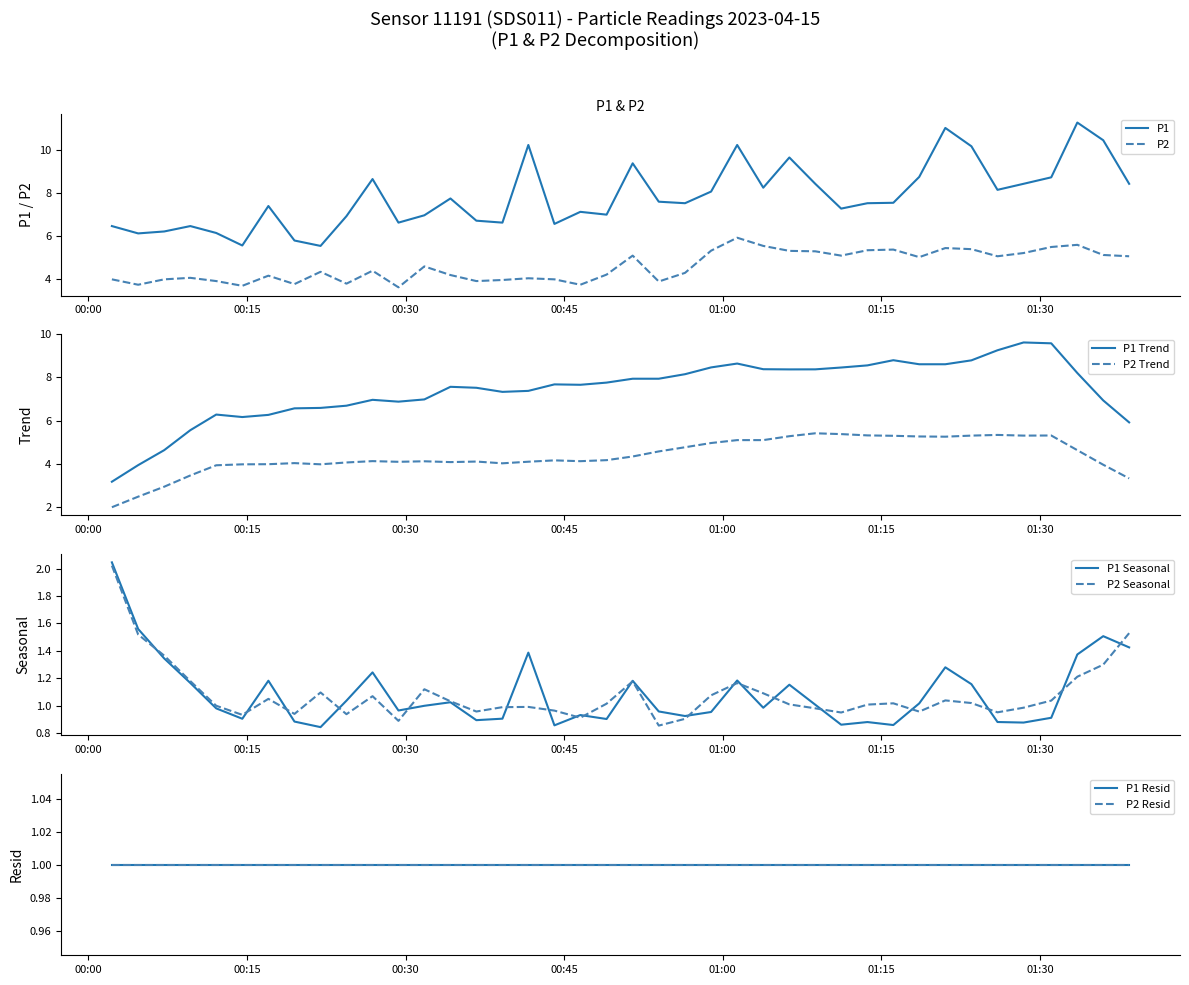

True or false: P2 and P1 cross at least once.

False